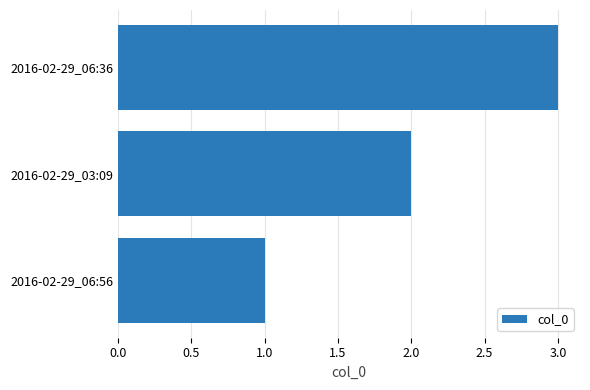

Count the number of categories in the chart.

3